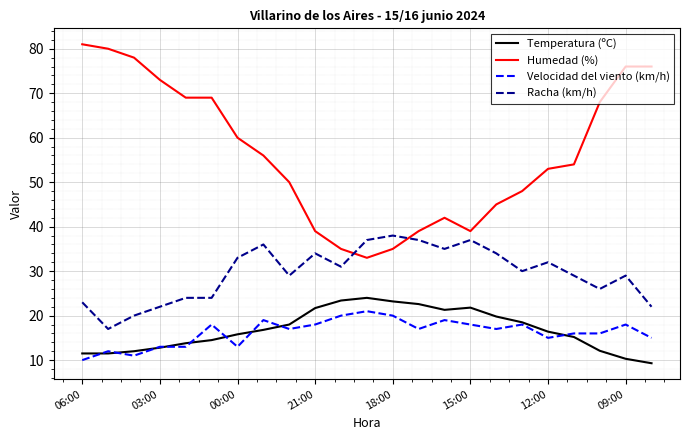

True or false: Velocidad del viento (km/h) and Humedad (%) cross at least once.

False